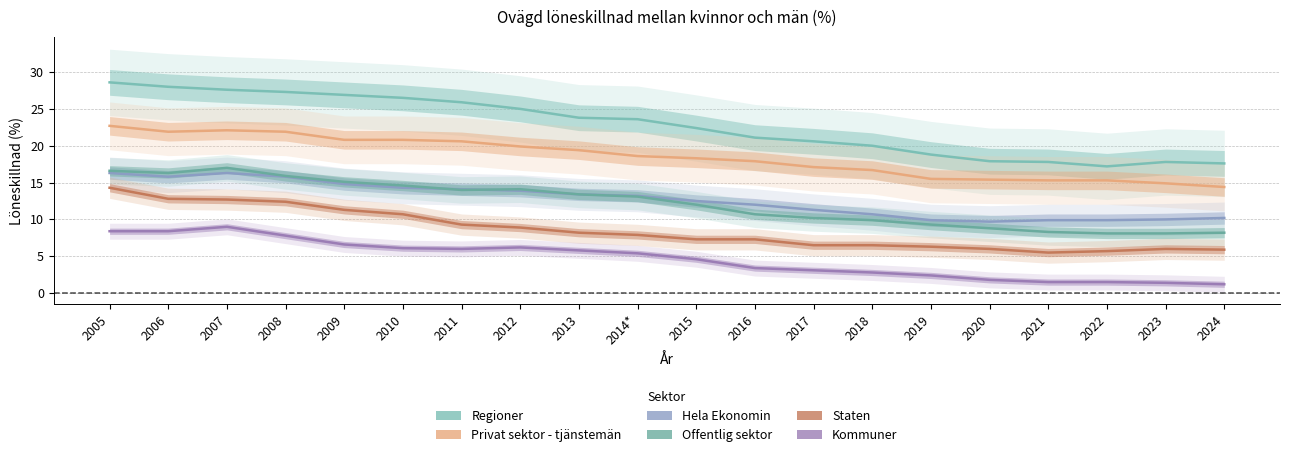

Between 2016 and 2008, which is larger?

2008